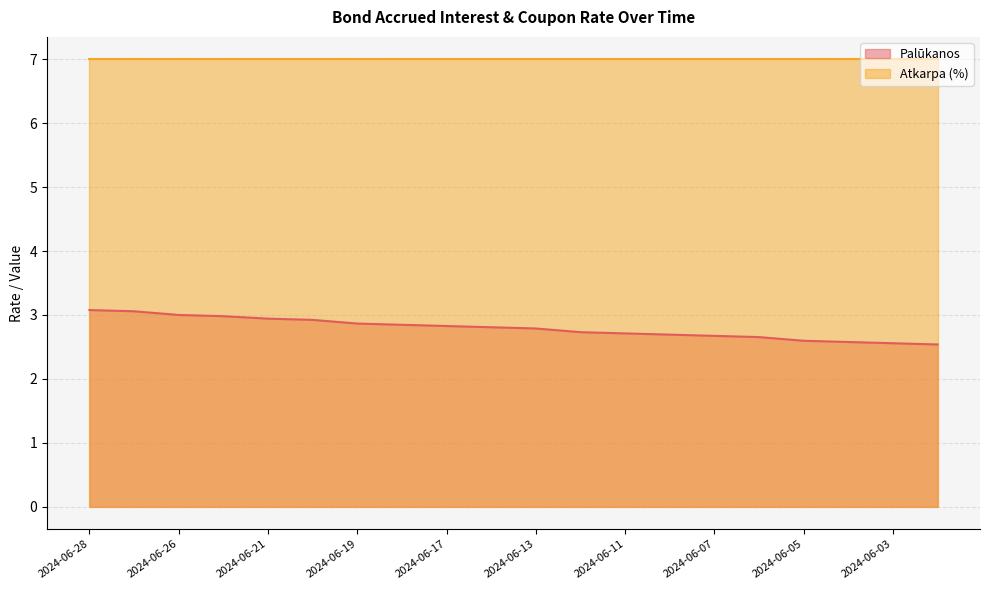

True or false: the data has more than 0 interior local peaks.

False